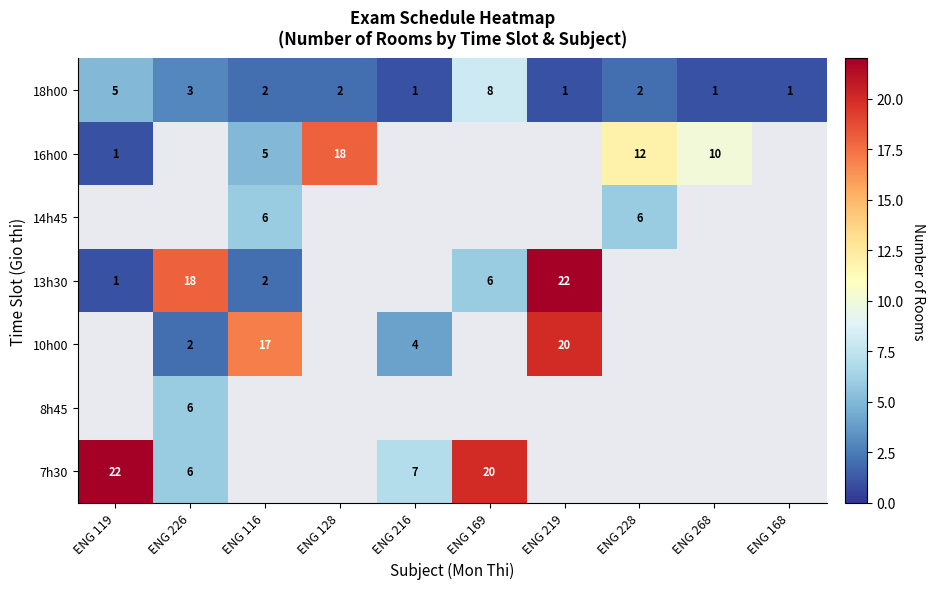

Which category has the highest value across all series?

ENG 119